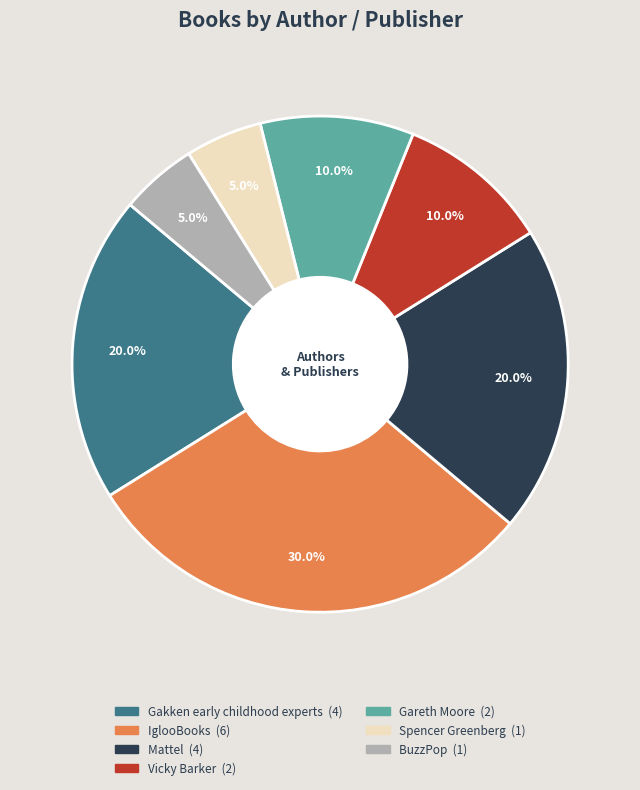

What portion of the pie excludes IglooBooks?

70.0%